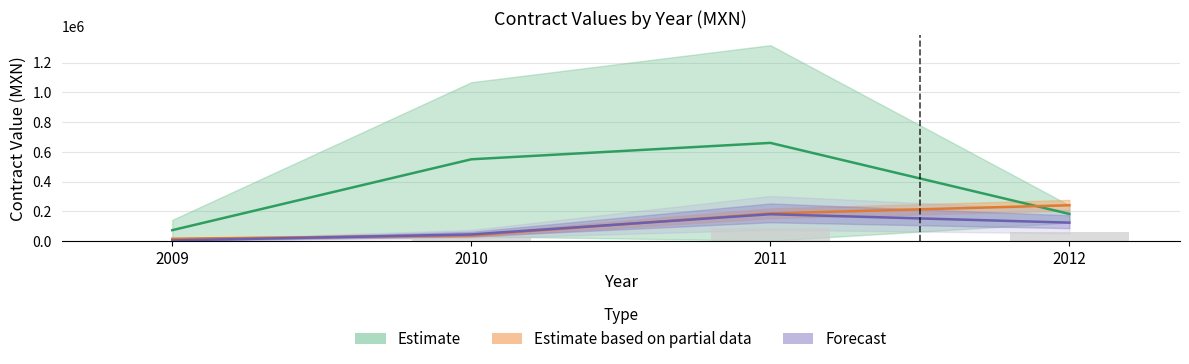

At how many categories does at least one series exceed 475429?

2